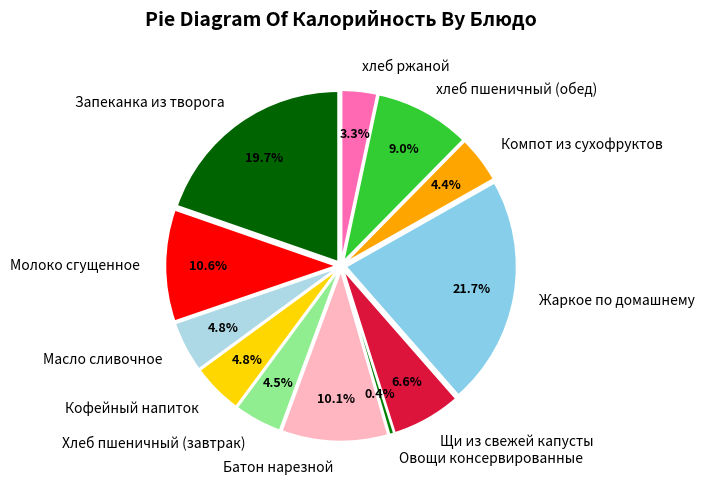

Do Овощи консервированные and Молоко сгущенное together represent more than half of the pie?

No